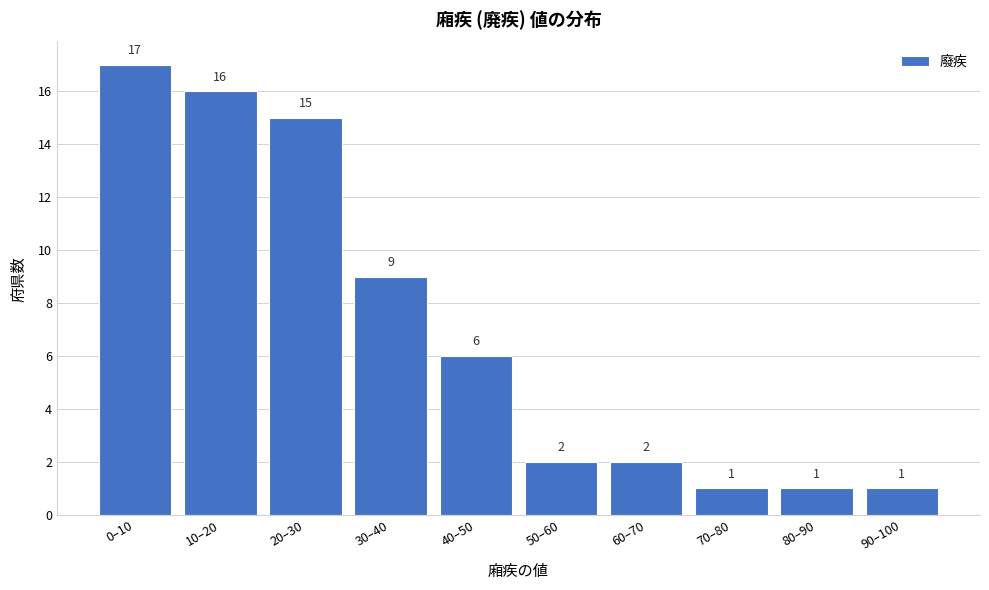

Reading right to left, list all the values displayed in this chart.

1	1	1	2	2	6	9	15	16	17